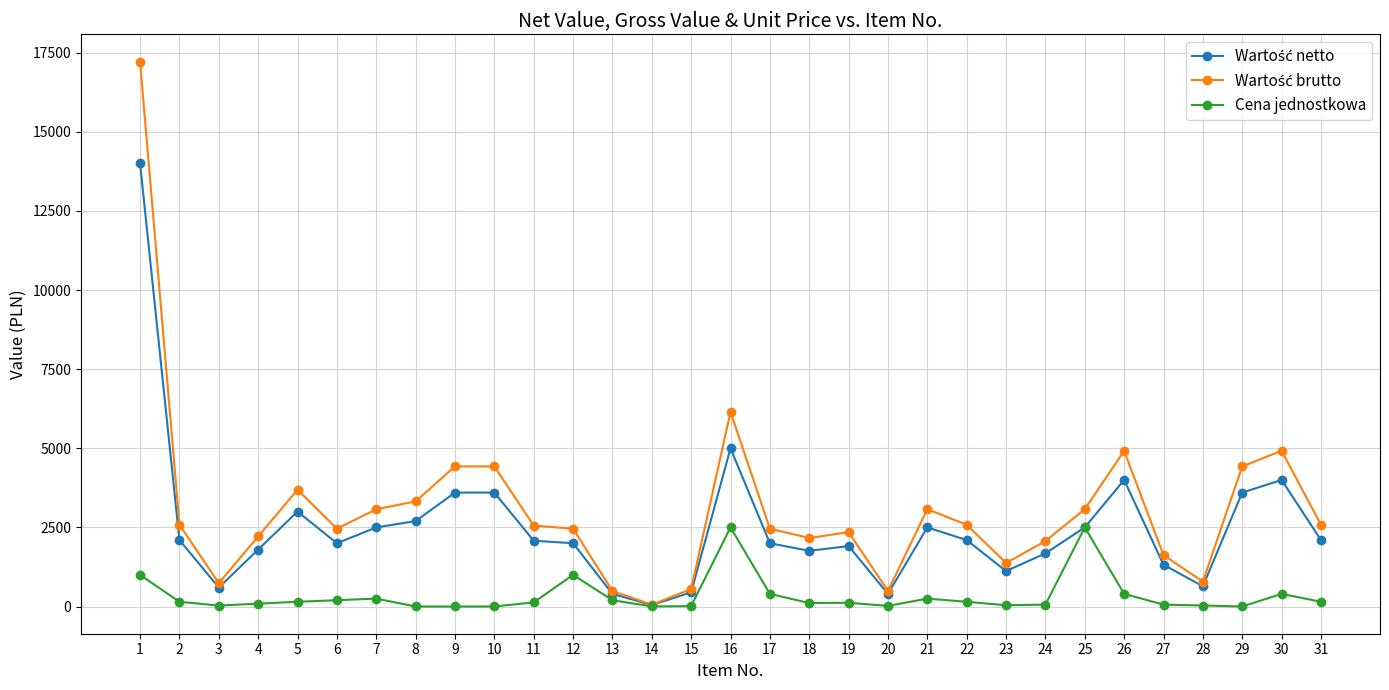

What is the greatest value displayed?

17220.0